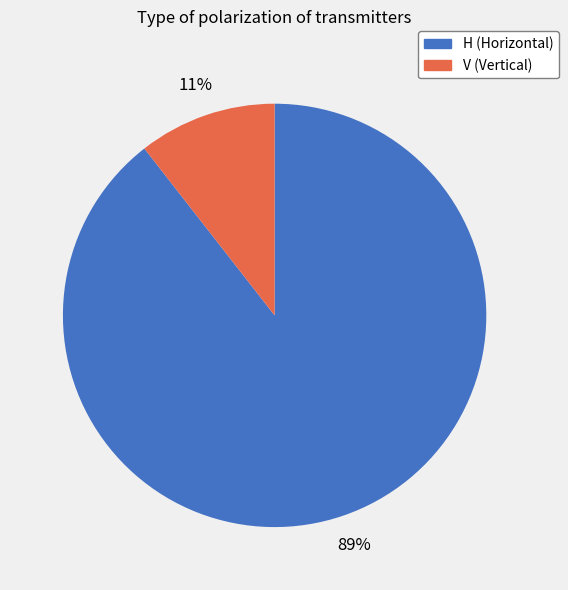

To the nearest percent, what is the average slice percentage?

50%